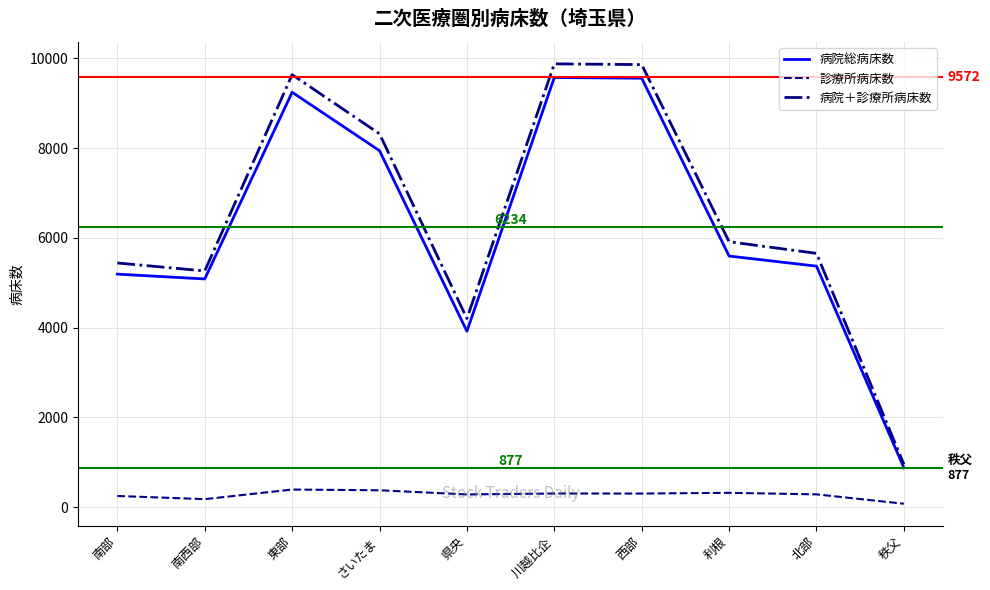

At which label is 病院＋診療所病床数 closest to 5414?

南部